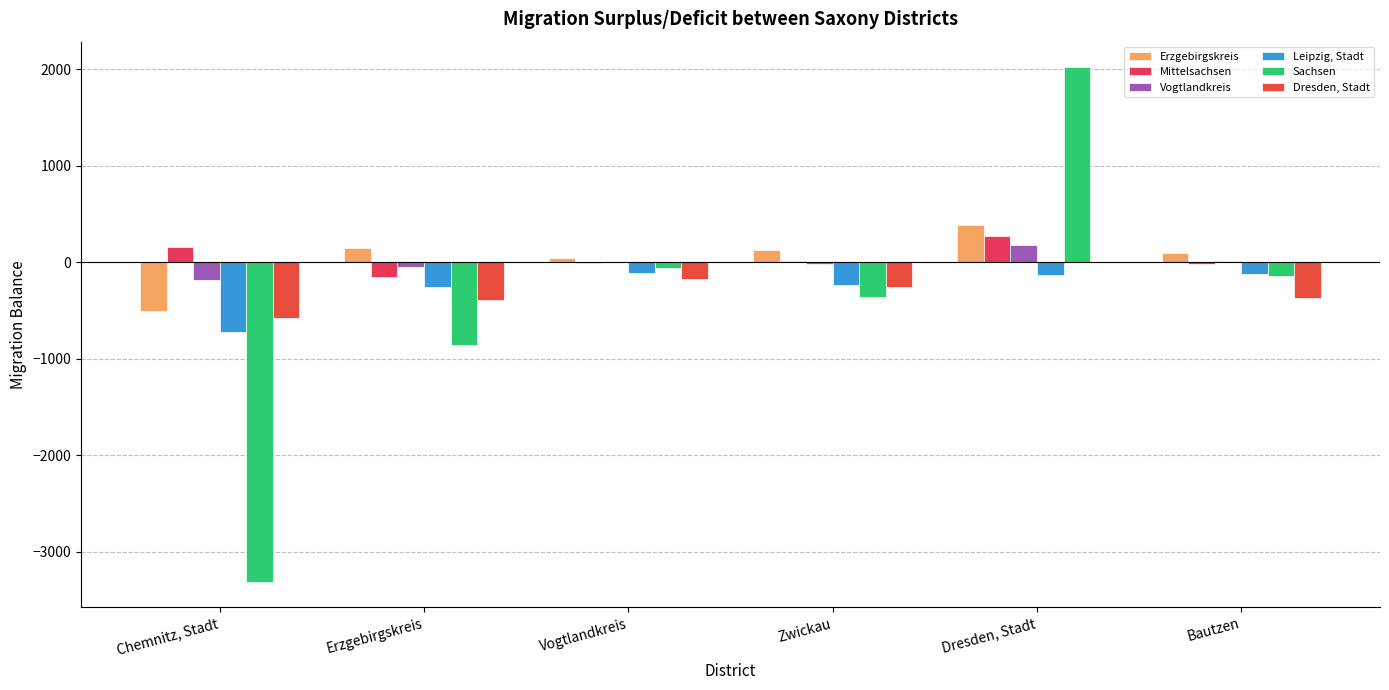

What is the difference between the second highest and minimum values in the Vogtlandkreis series?

192